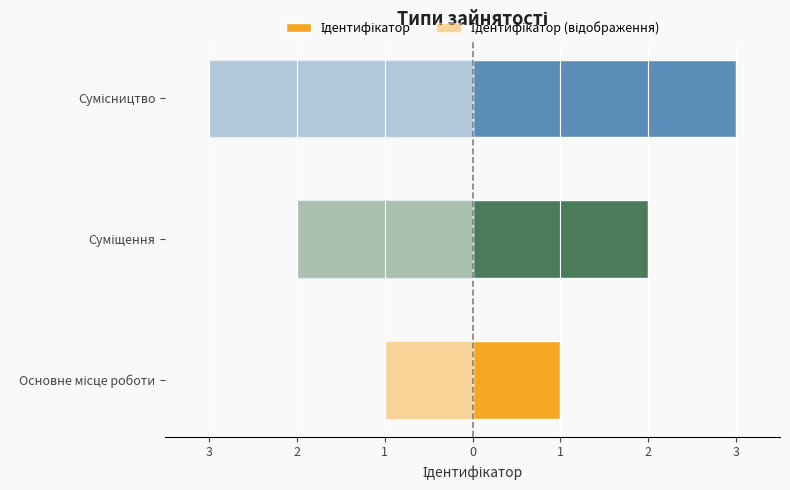

What is the lowest value of the Ідентифікатор (відображення) series?

-3